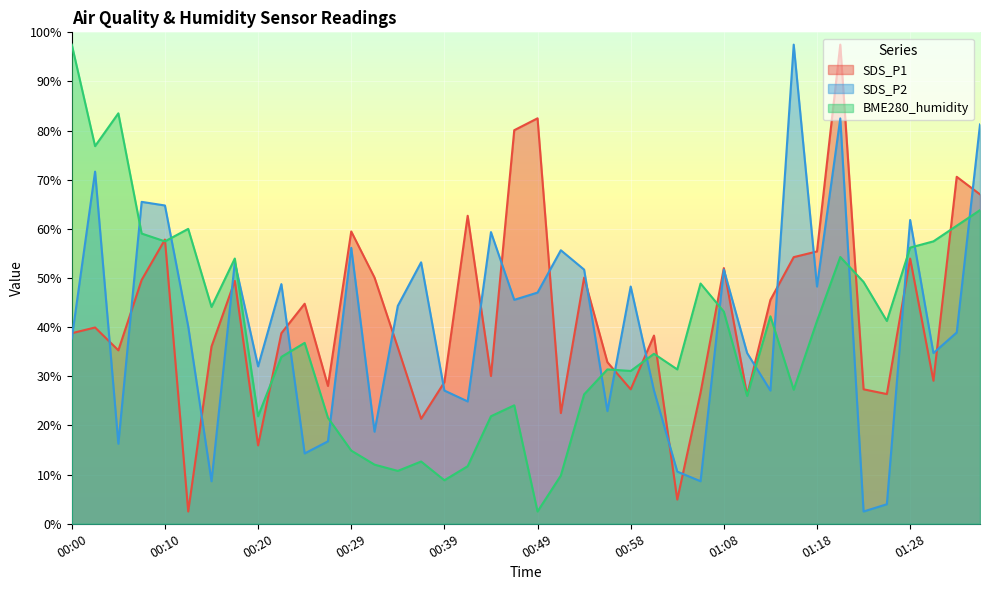

Which category has the highest value in the BME280_humidity series?

00:00